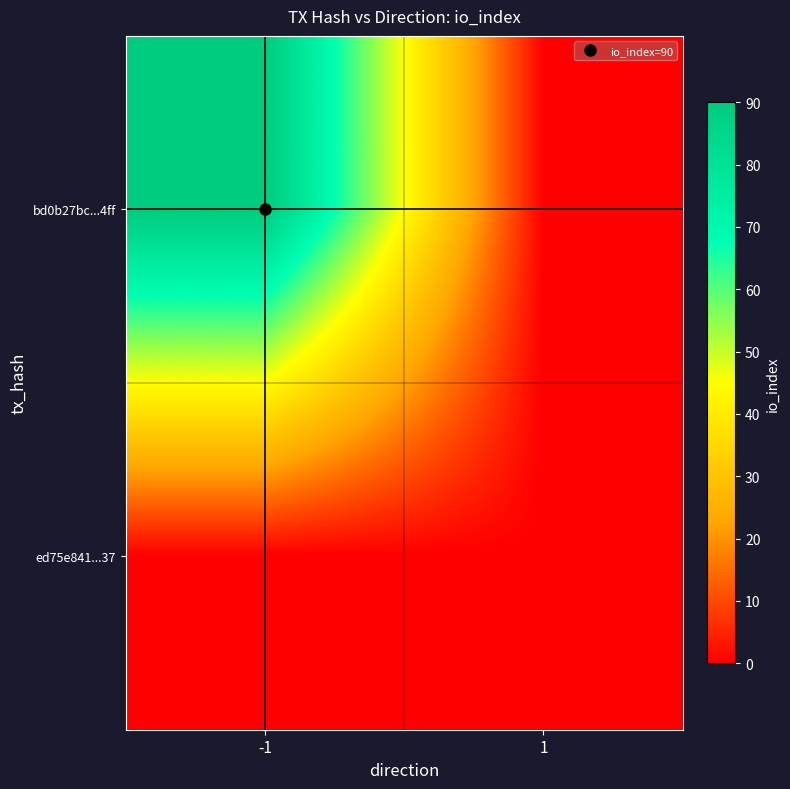

Reading right to left, what are all the values shown in this chart?

bd0b27bc...4ff: 1=0	-1=90
ed75e841...37: 1=0	-1=0